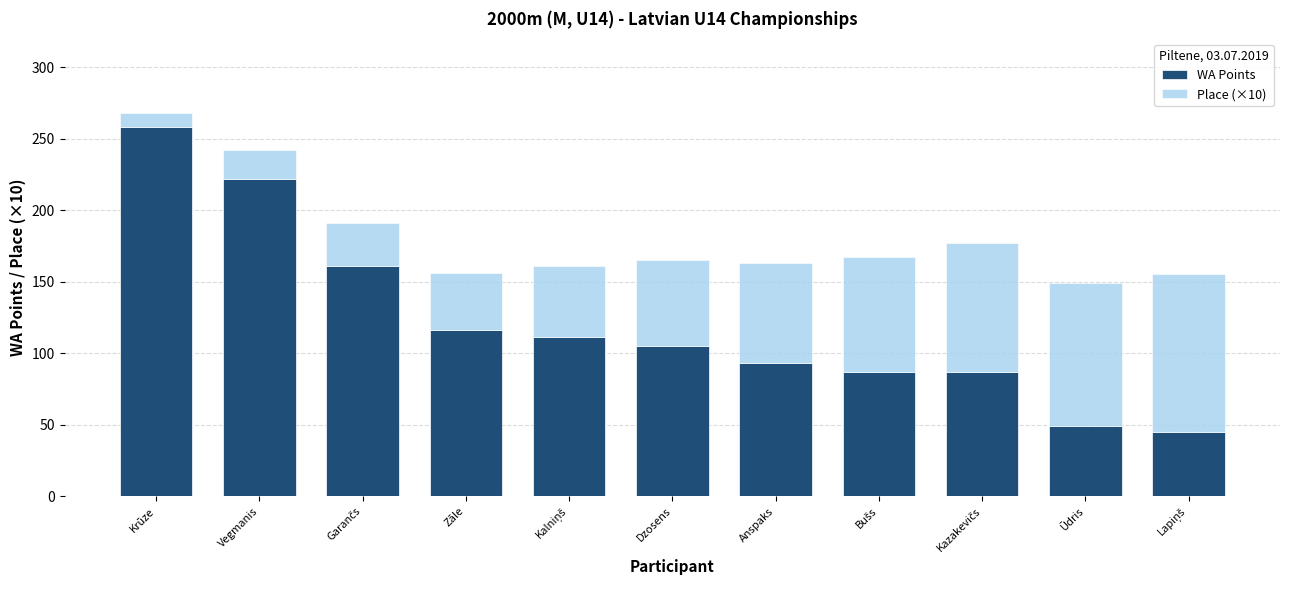

True or false: WA Points has a value of 37 at Dzosens.

False